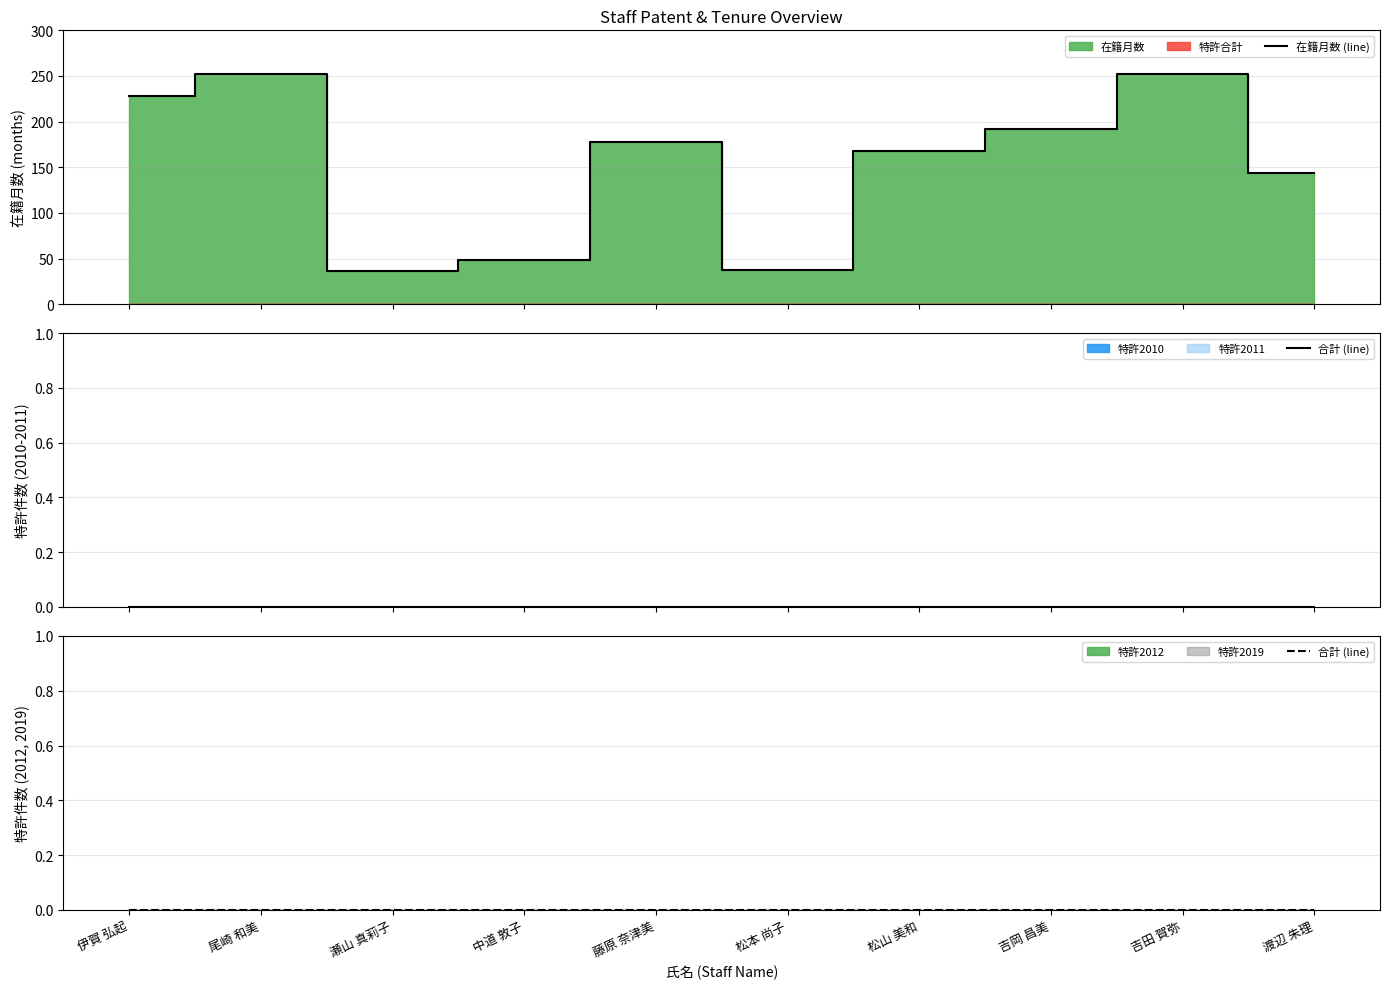

Rank the series by their maximum value, from lowest to highest.

合計 (line), 在籍月数 (line)